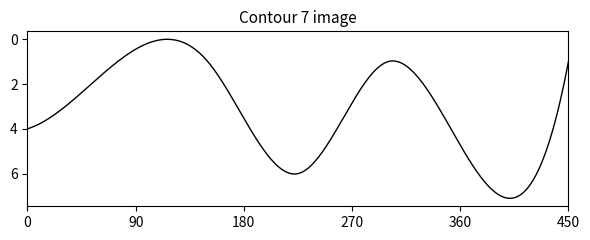

What is the difference between the maximum and minimum values?

7.1